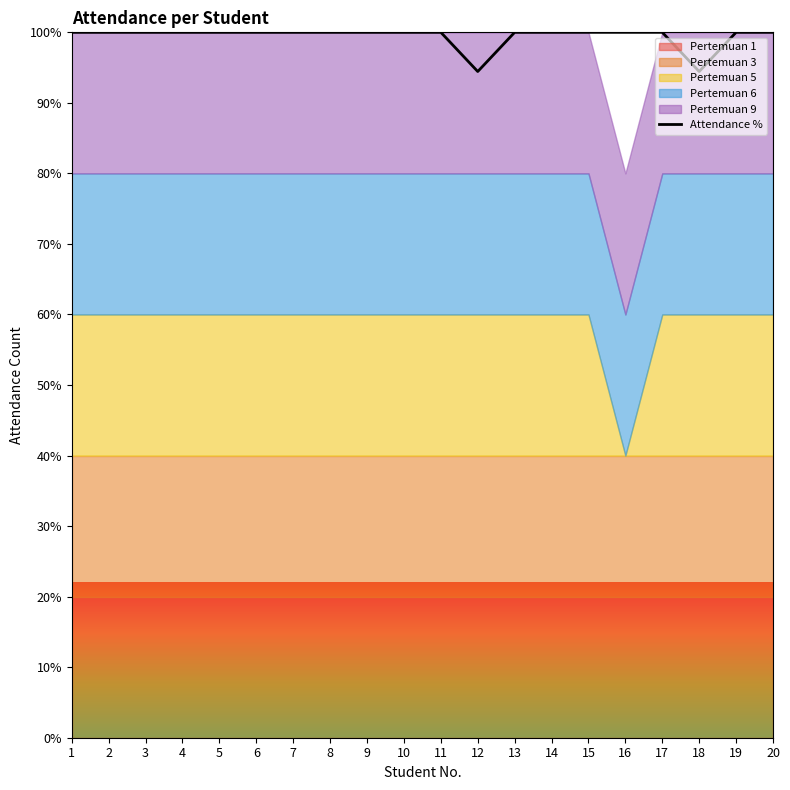

Is it true that Attendance % equals 100.0 at 7?

True